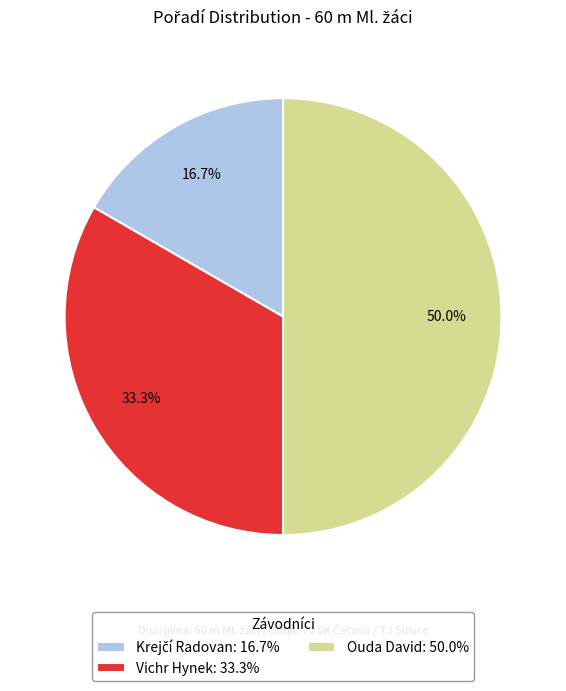

Approximately how many times larger is the value at Vichr Hynek: 33.3% compared to Ouda David: 50.0%?

0.7